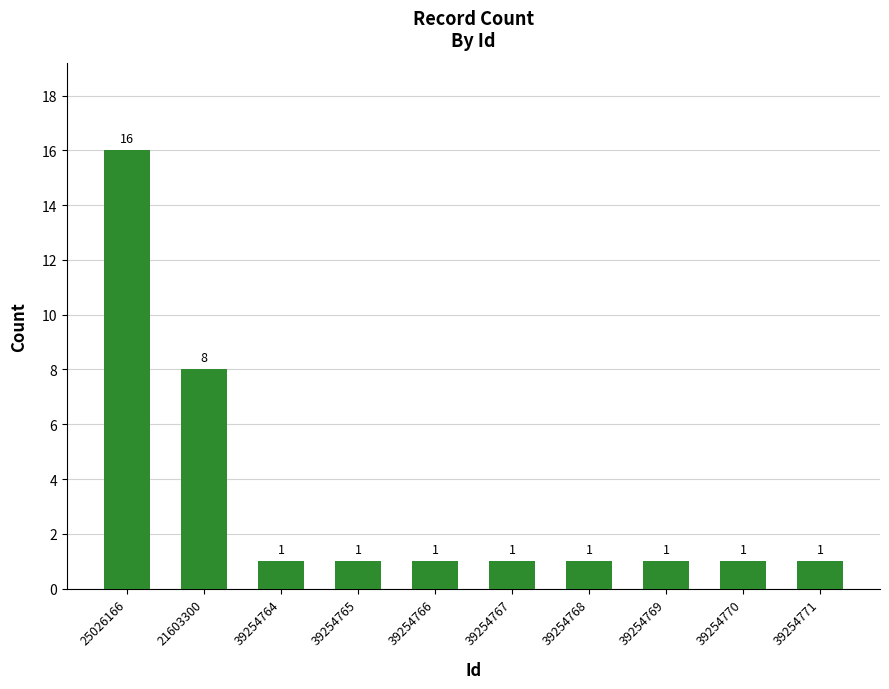

What is the sum of all values?

32